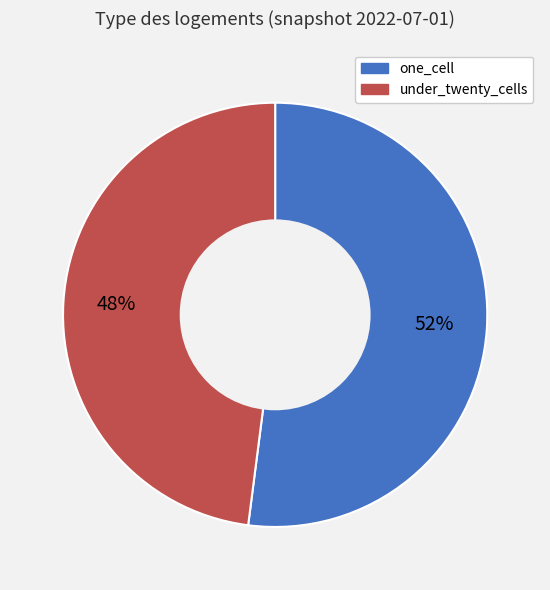

Approximately how many times larger is the value at under_twenty_cells compared to one_cell?

0.9